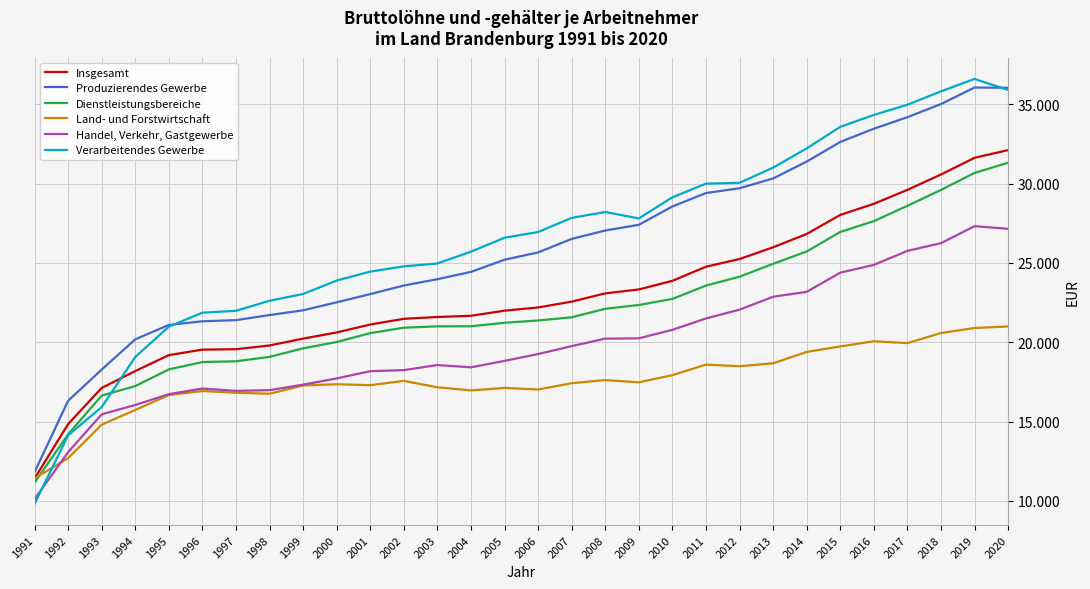

List the labels in order of Produzierendes Gewerbe value, smallest first.

1991, 1992, 1993, 1994, 1995, 1996, 1997, 1998, 1999, 2000, 2001, 2002, 2003, 2004, 2005, 2006, 2007, 2008, 2009, 2010, 2011, 2012, 2013, 2014, 2015, 2016, 2017, 2018, 2020, 2019